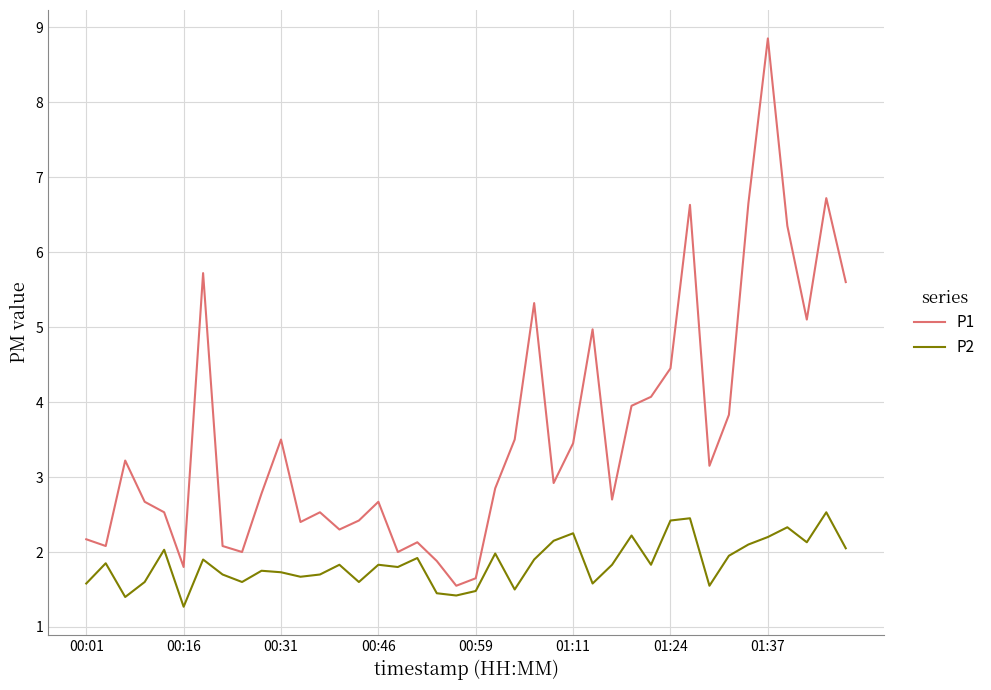

Rank the series by their average value, from highest to lowest.

P1, P2